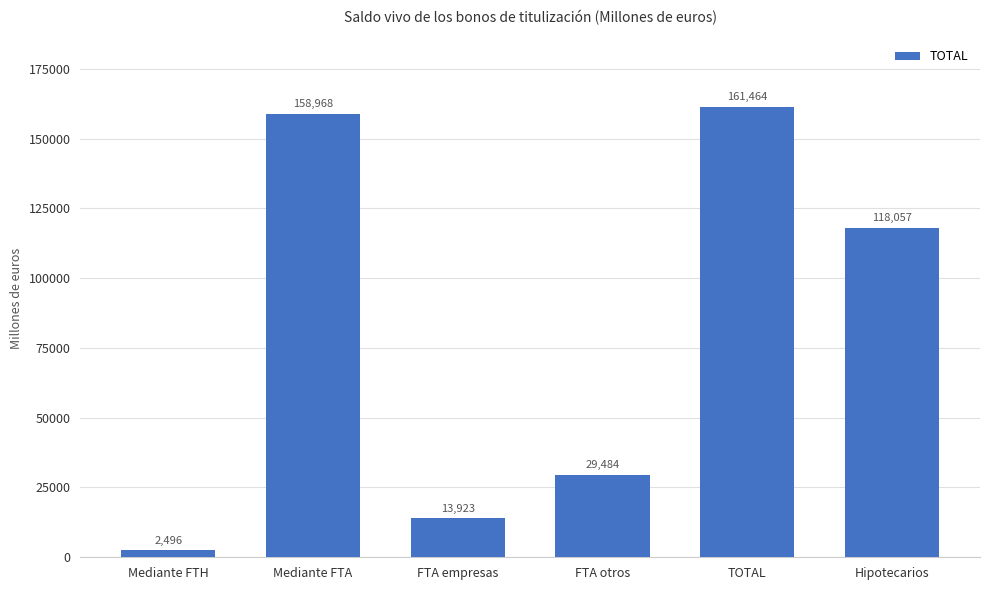

Is it true that the value at FTA otros is 29484.0?

True